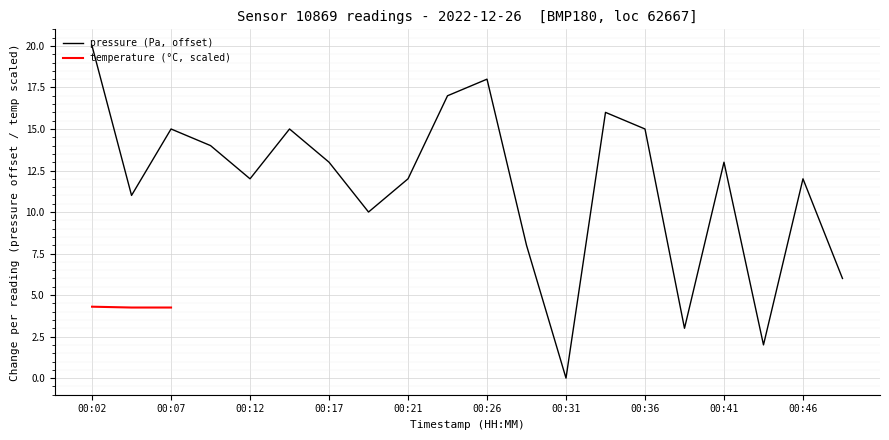

How many interior local peaks (higher than both neighbors) does the data have?

6